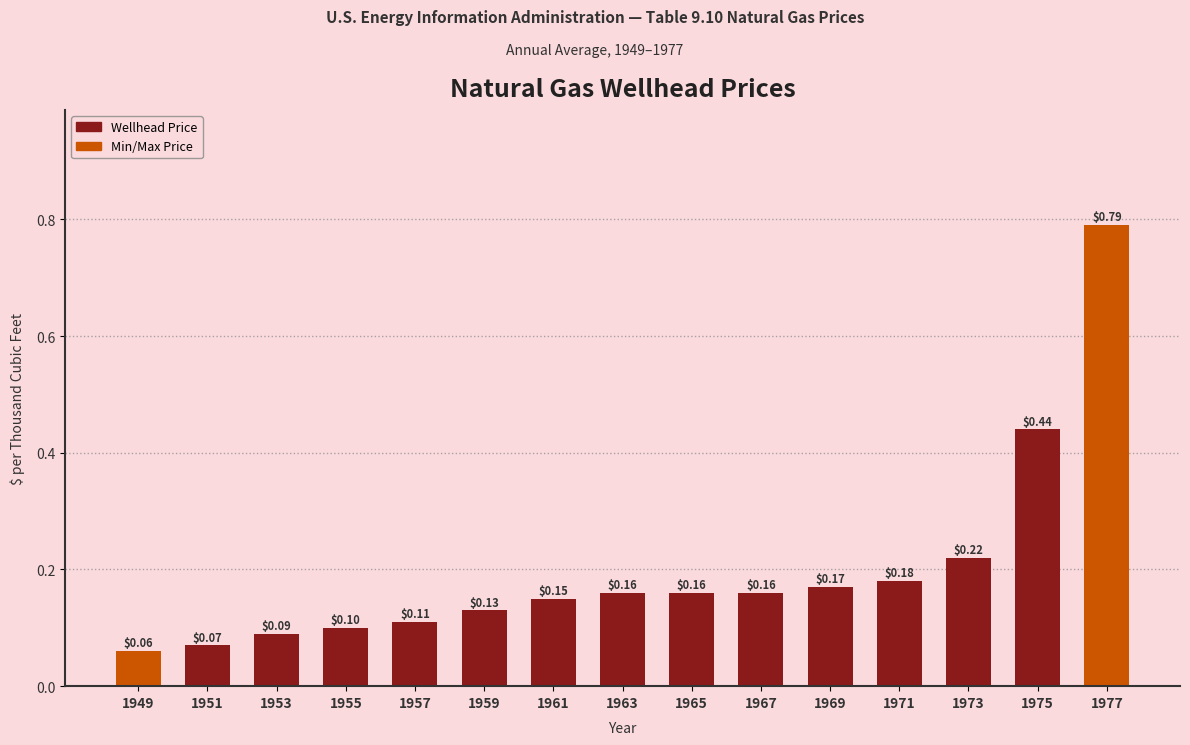

What is the sum of all values?

3.0